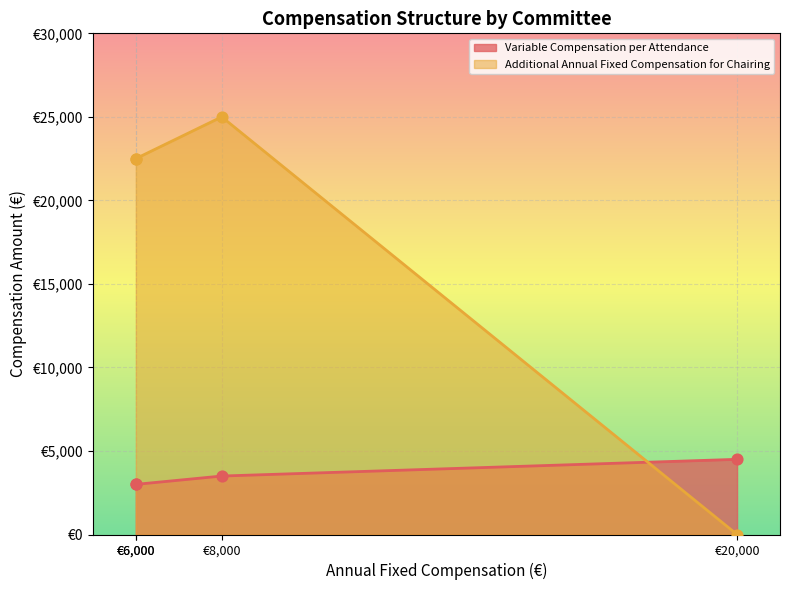

Which series reaches the maximum Y coordinate?

Additional Annual Fixed Compensation for Chairing